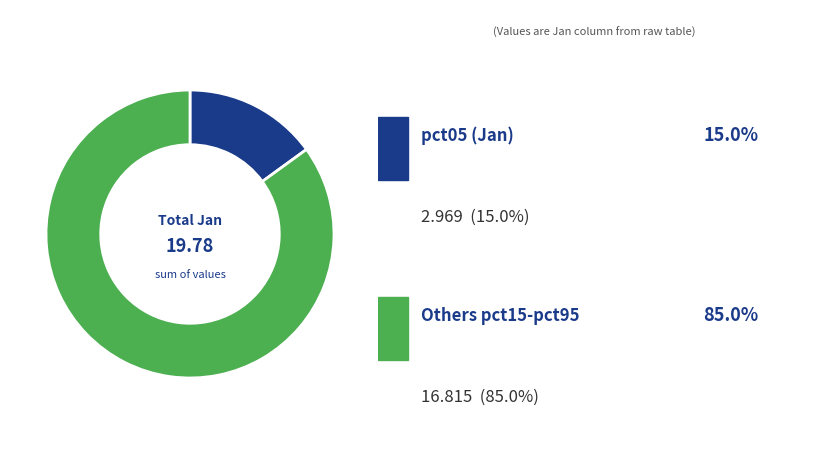

Does any single category account for the majority?

Yes